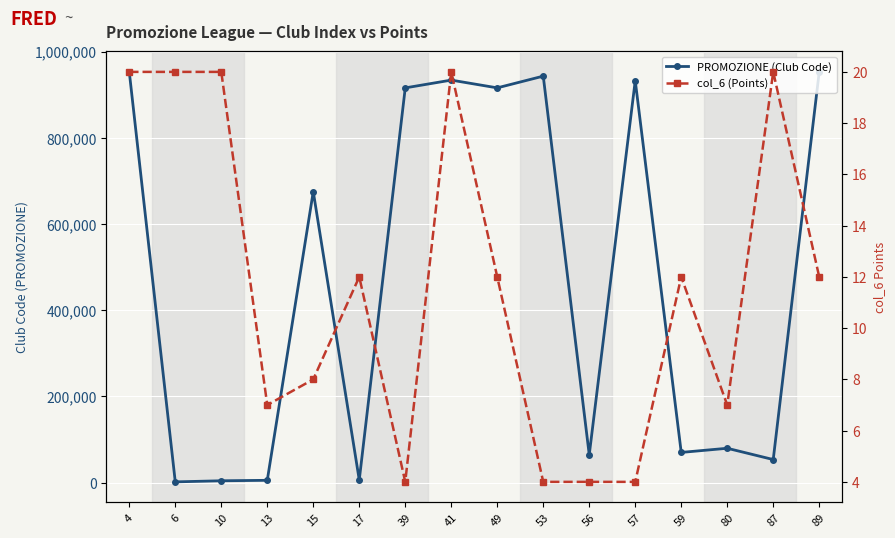

Reading right to left, transcribe all the data shown in this chart.

PROMOZIONE (Club Code): 89=952777	87=53750	80=79929	59=70279	57=932494	56=64834	53=943032	49=915815	41=933818	39=915761	17=6340	15=675214	13=5590	10=4530	6=1990	4=952869
col_6 (Points): 89=12	87=20	80=7	59=12	57=4	56=4	53=4	49=12	41=20	39=4	17=12	15=8	13=7	10=20	6=20	4=20